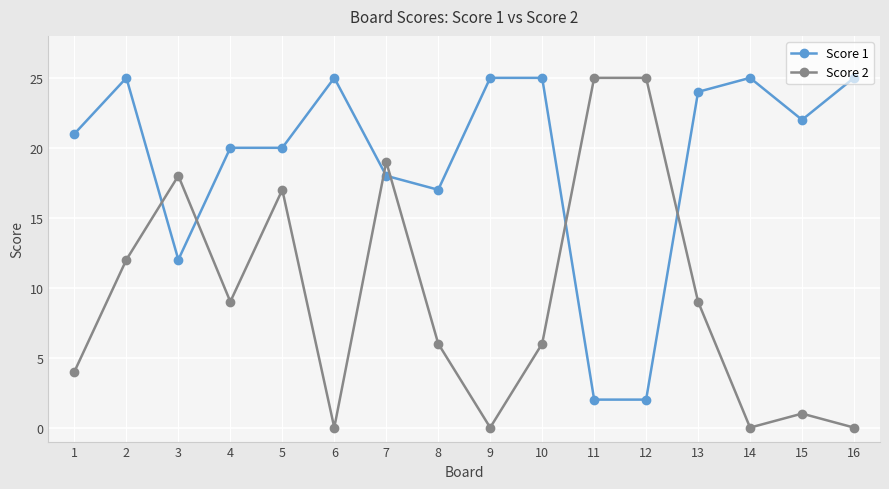

How many values in the Score 2 series are below 9?

8